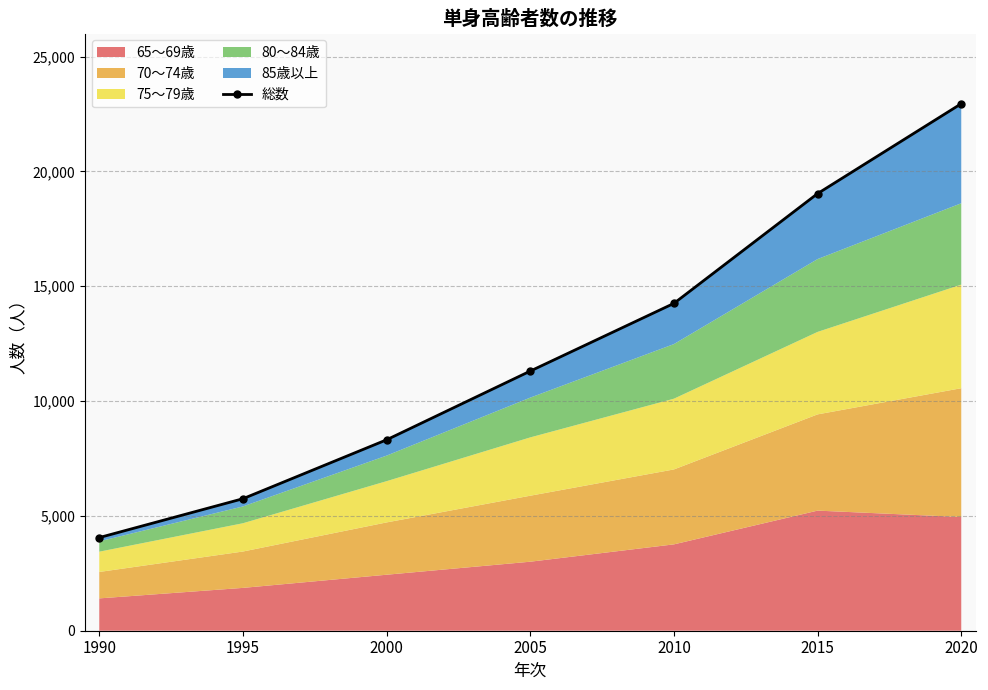

What is the sum of the values at 1995 and 2020?

28692